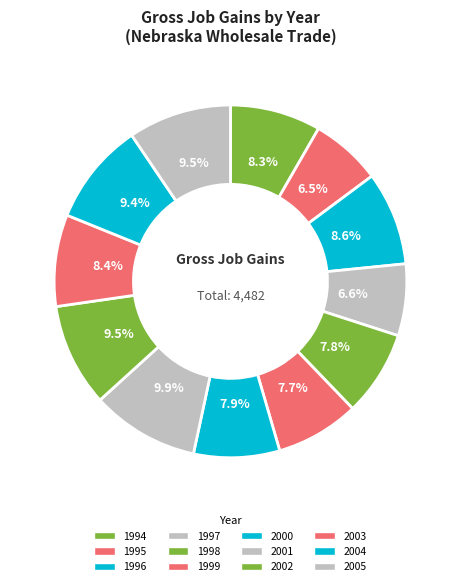

What percentage is NOT represented by 2001?

90.1%